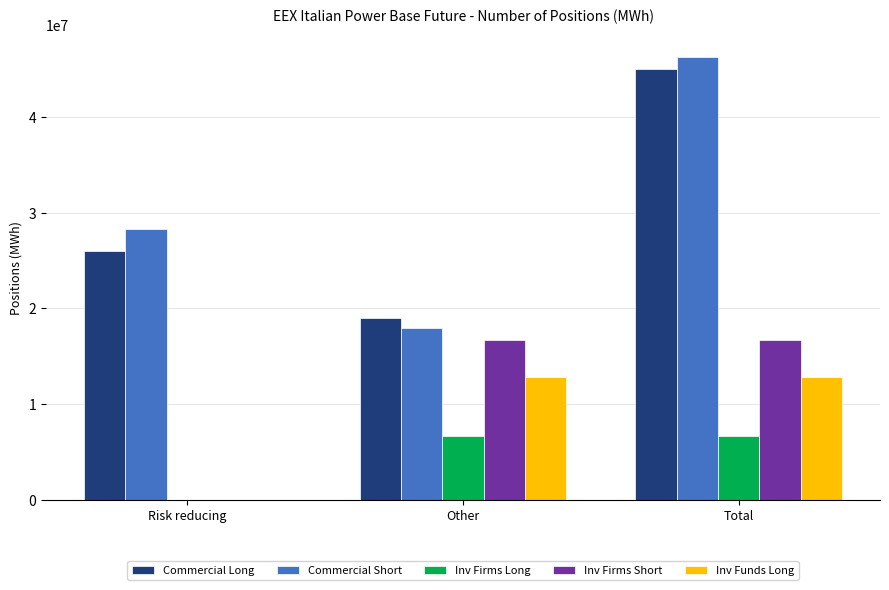

What is the total value across all series at Total?

127516698